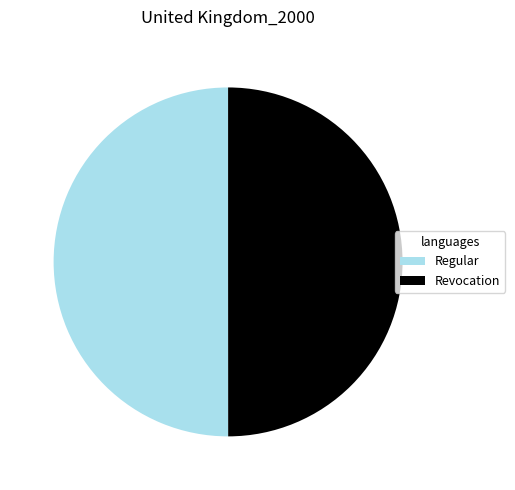

Approximately how many times larger is the value at Revocation compared to Regular?

1.0